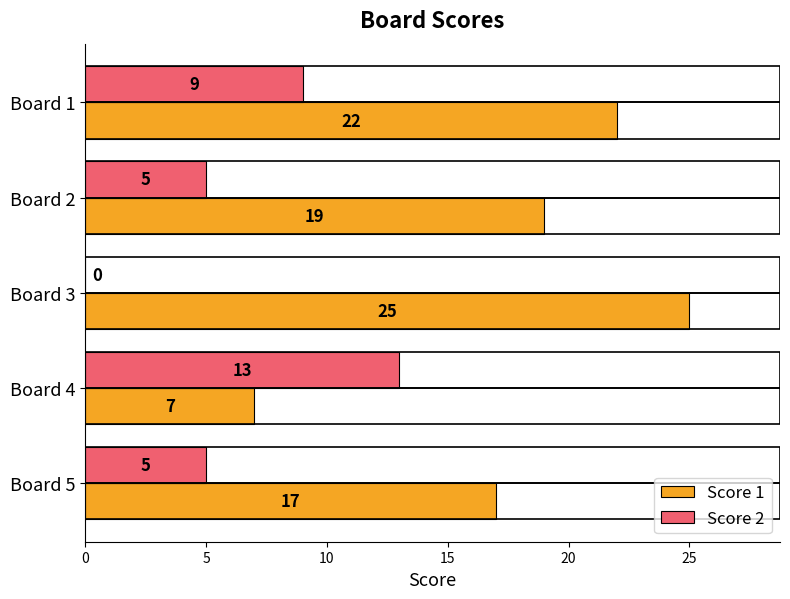

Between Board 2 and Board 5, which series saw the biggest shift?

Score 1